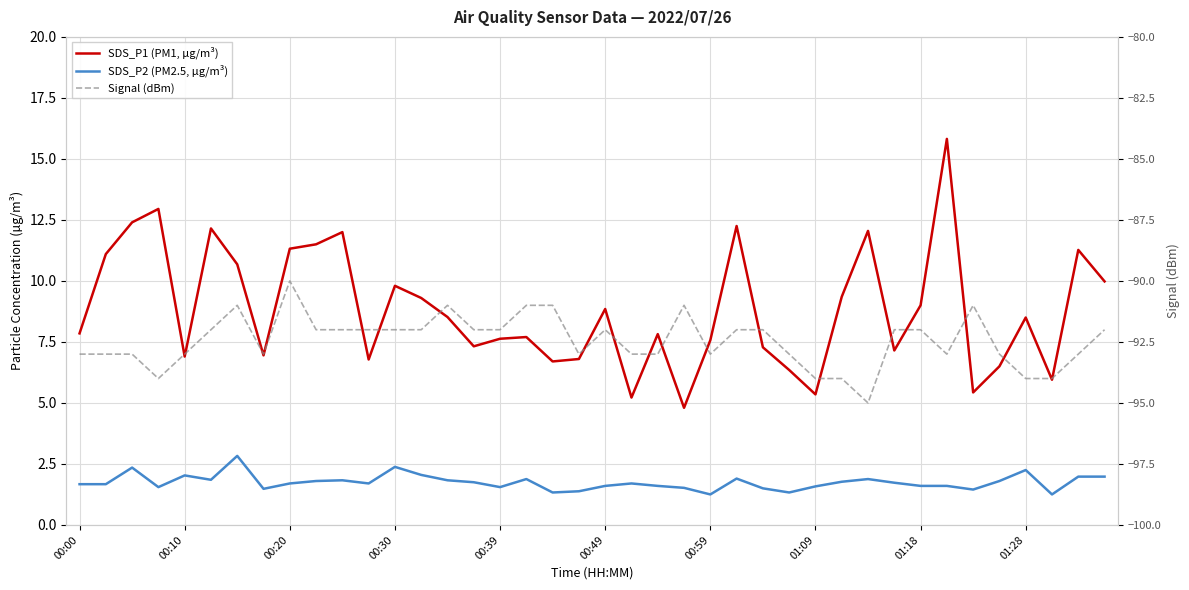

Is it true that SDS_P1 (PM1, µg/m³) equals 6.7 at 18?

True